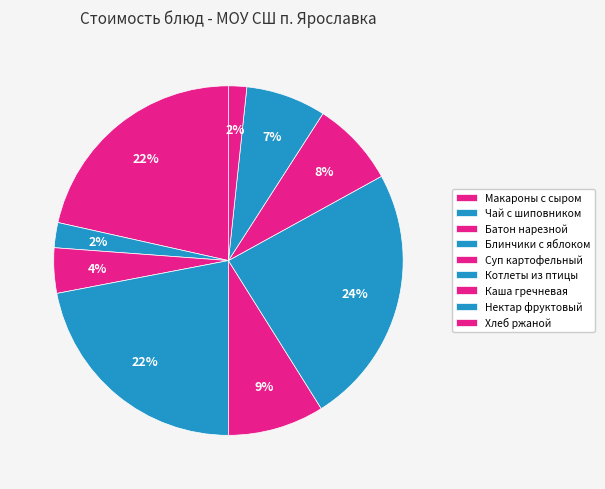

How many slices are in this pie chart?

9